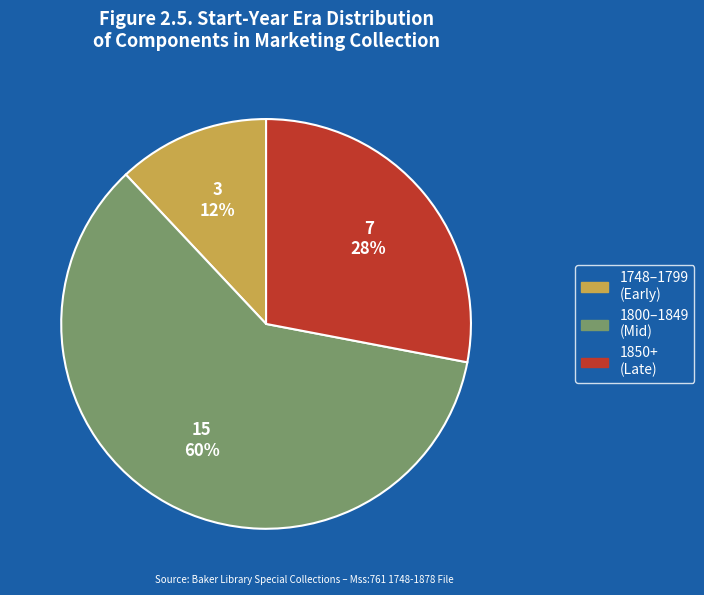

How many slices are in this pie chart?

3